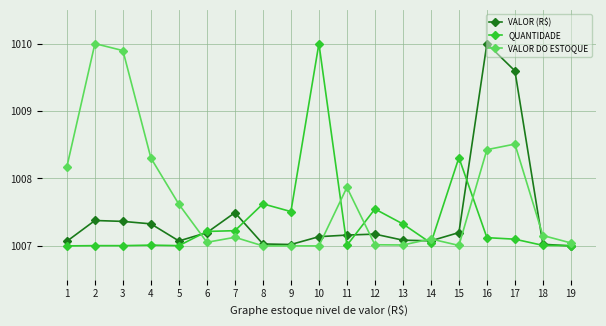

At how many categories does at least one series exceed 1008?

8